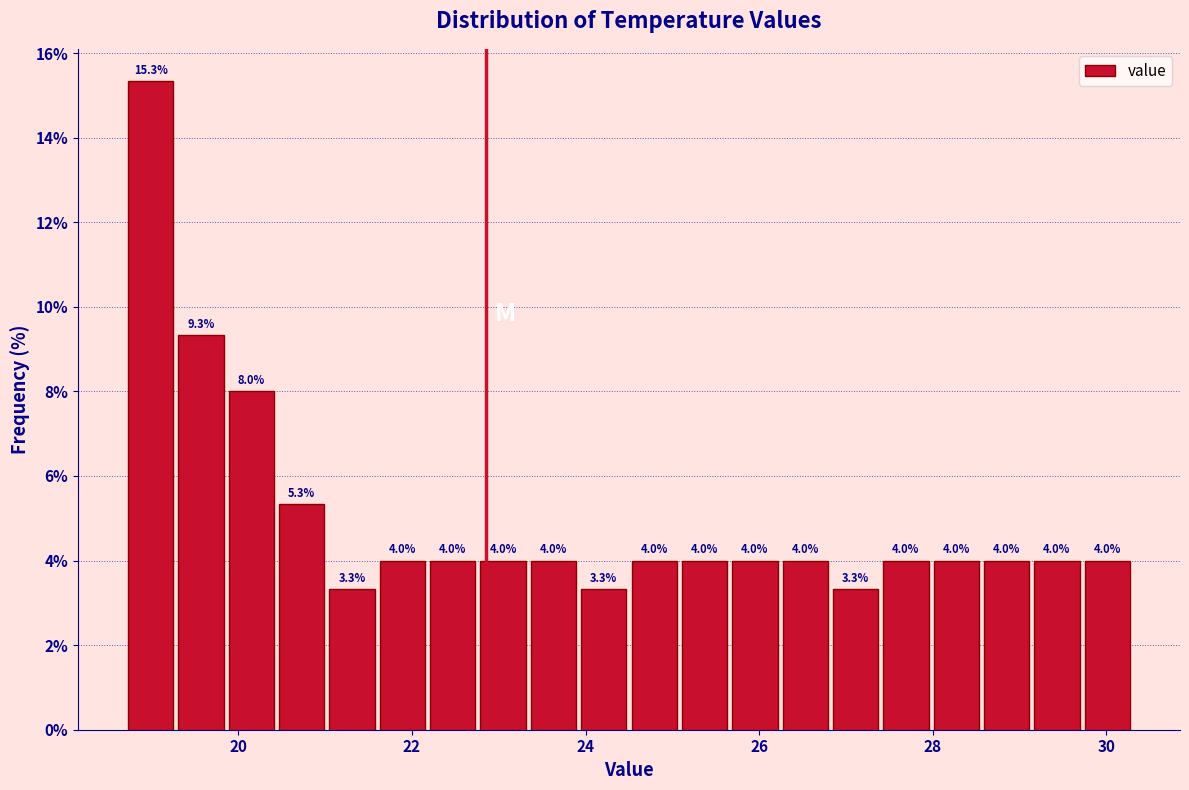

Around what value on the x-axis is the tallest bar? Give the approximate position of its centre, as read against the axis.

19.0